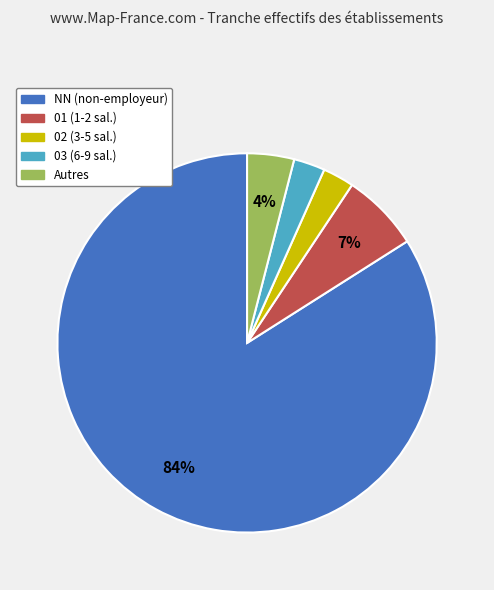

True or false: Autres accounts for 14% of the total.

False